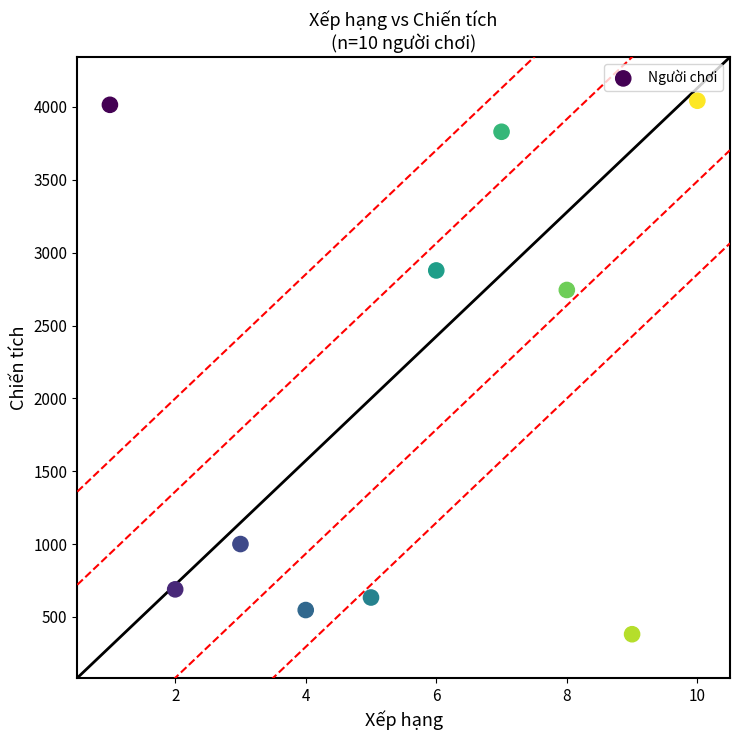

What is the range of Y values (max minus min)?

3662